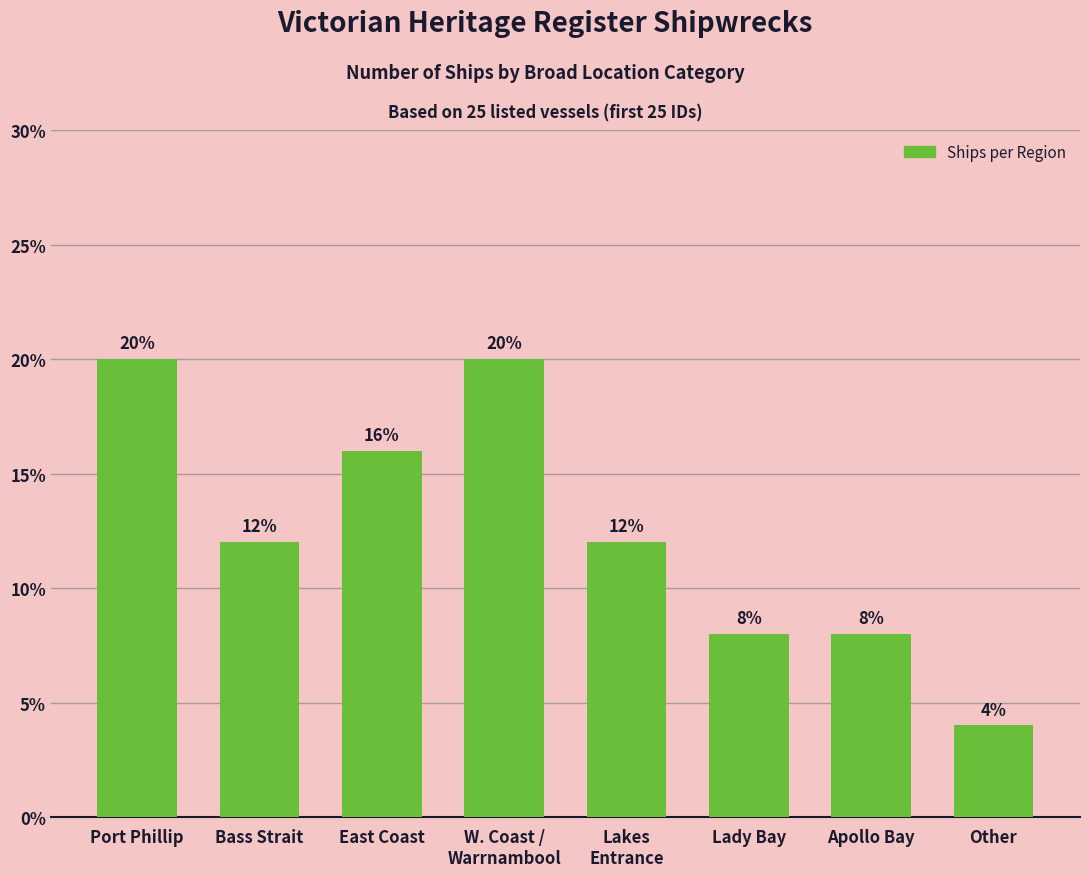

Does the chart contain stacked bars?

No